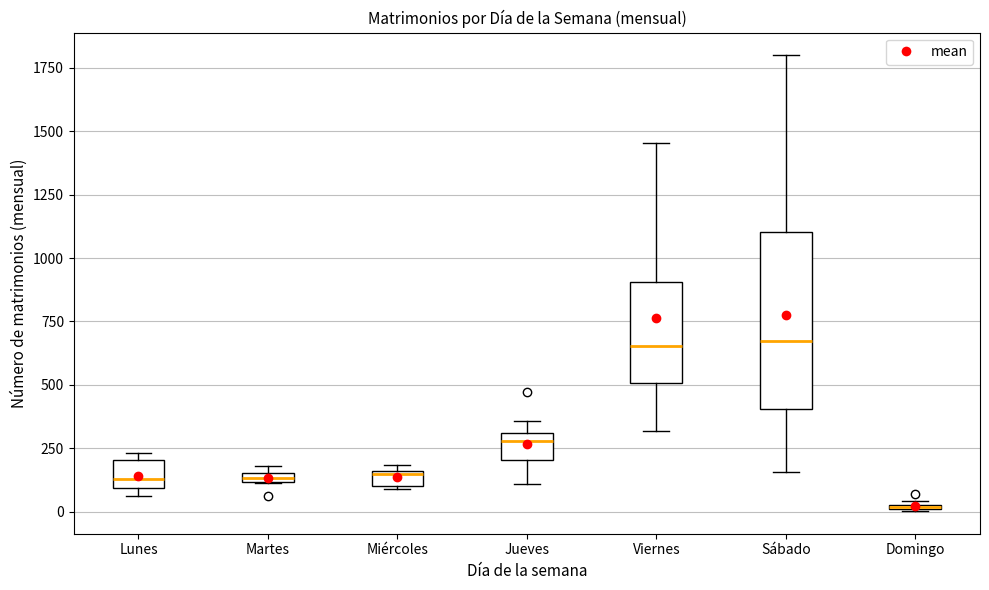

Where is the upper edge of the box for Domingo on the y-axis? The values are not printed on the chart, so give them approximately, as read against the axis.

50